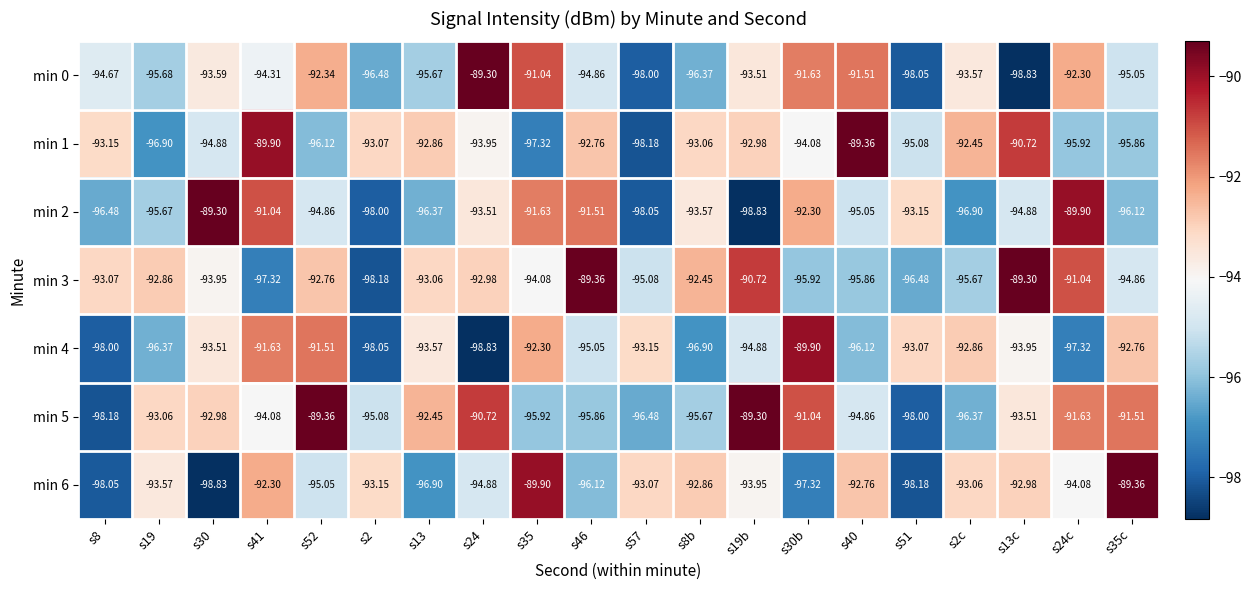

What is the smallest value displayed?

-98.8